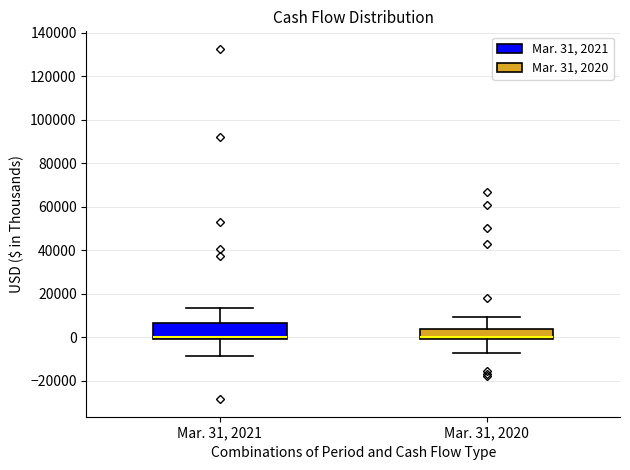

Reading left to right, transcribe this box plot: for each box, give where its median line is, the range the box spans, and where its two whiskers end, as read against the y-axis. The values are not printed on the chart, so give them approximately, as read against the axis.

Mar. 31, 2021: median 0 (just above the box's lower edge), box 0 to 6000, whiskers -8000 to 14000
Mar. 31, 2020: median 0 (just above the box's lower edge), box 0 to 4000, whiskers -8000 to 10000